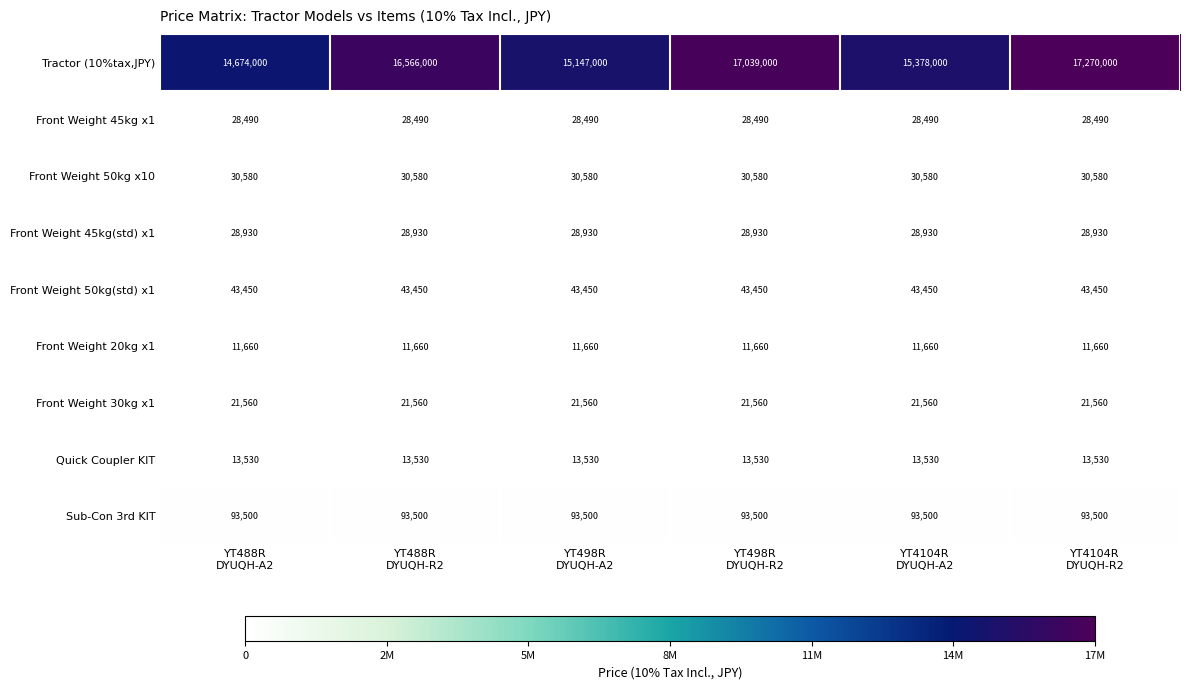

At how many categories does at least one series exceed 3998736?

6